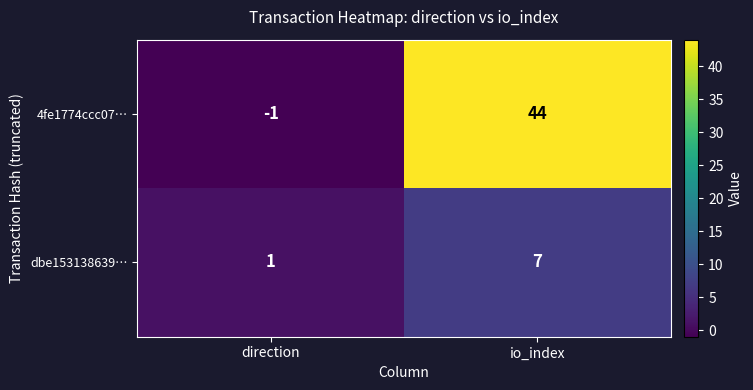

At io_index, list the series in order from smallest to largest.

dbe153138639…, 4fe1774ccc07…